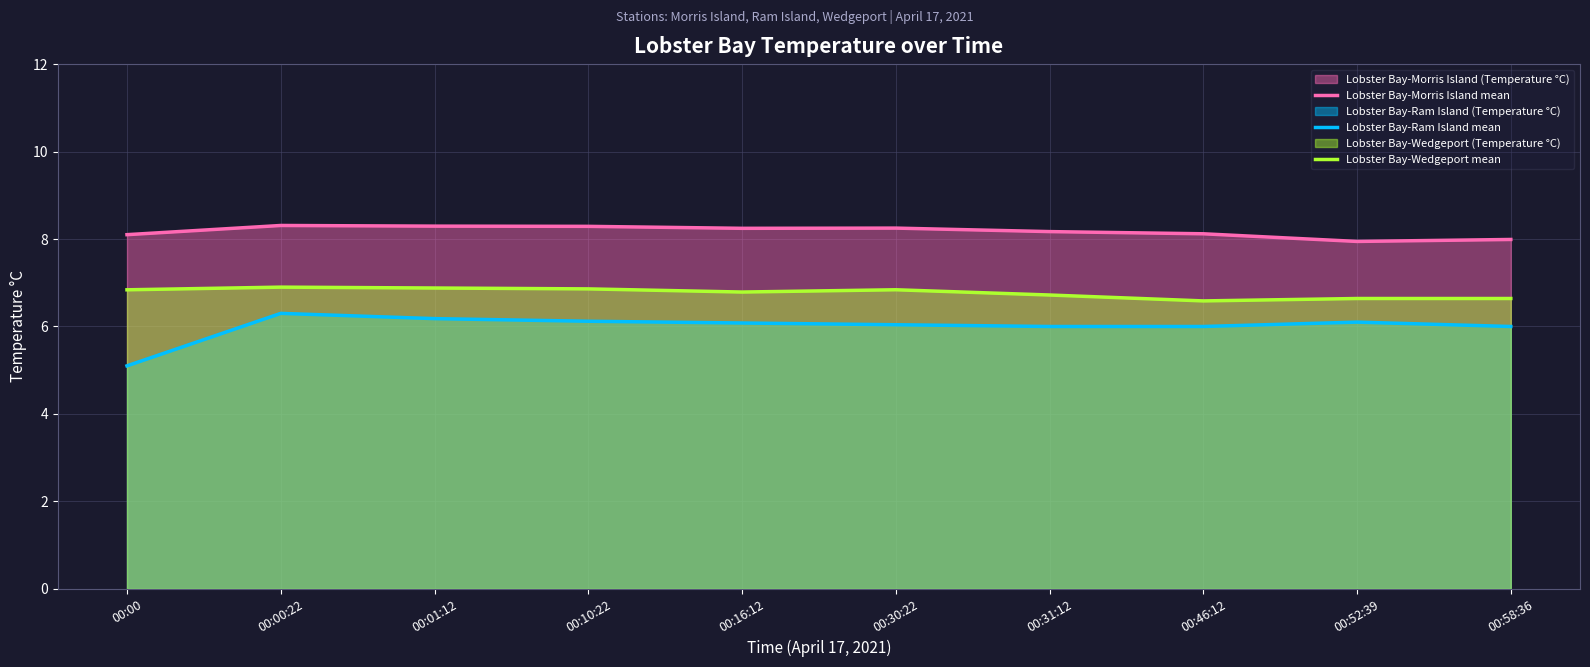

What is the maximum value for Lobster Bay-Ram Island mean?

6.3